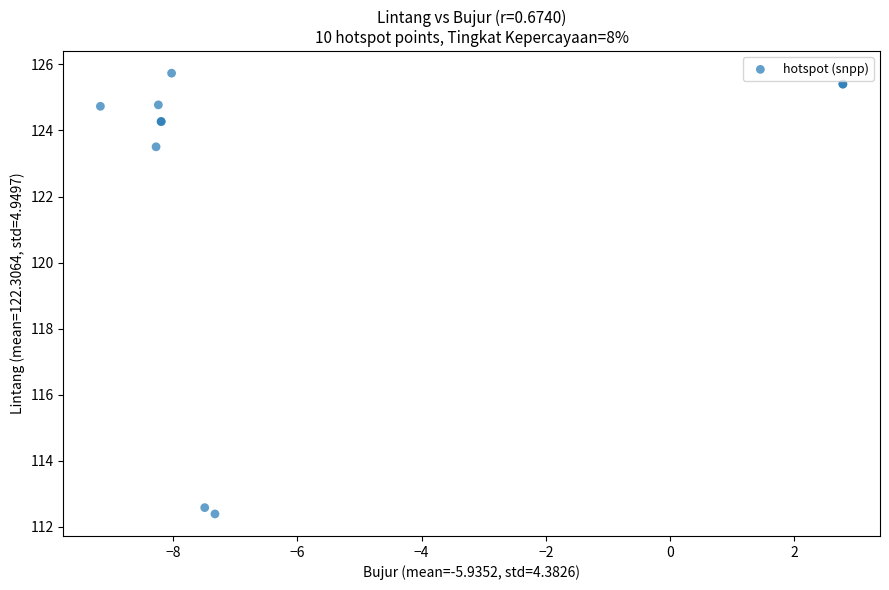

What Y value in the scatter plot is closest to 119?

123.5